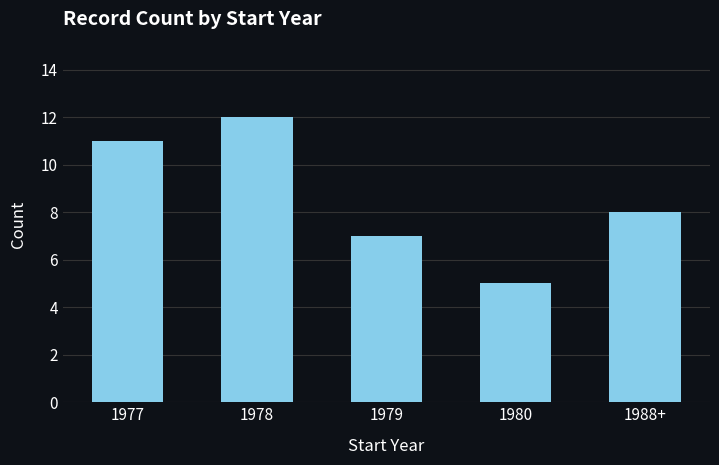

What is the change in value from 1977 to 1988+?

-3